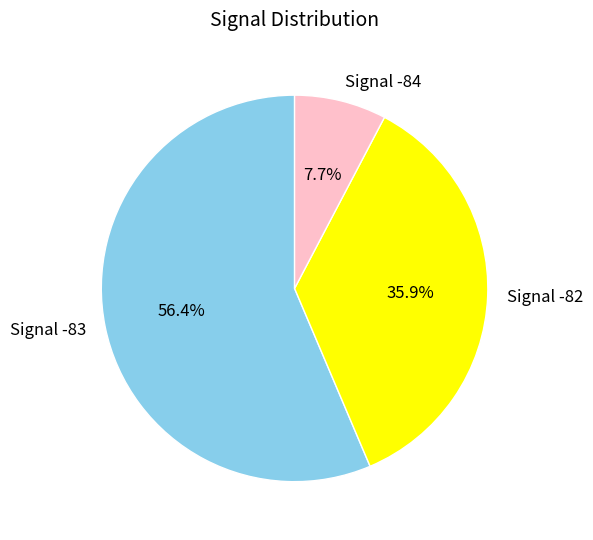

What is the ratio of the value at Signal -83 to the value at Signal -82?

1.6